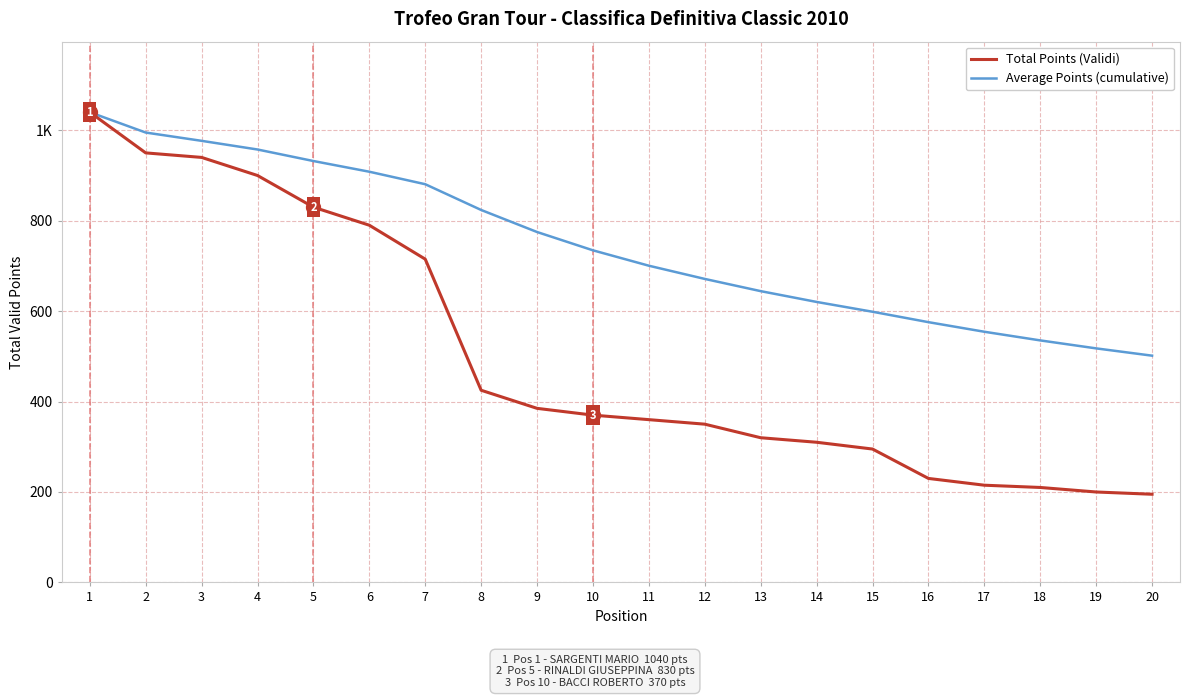

At which category is the sum across all series the highest?

1